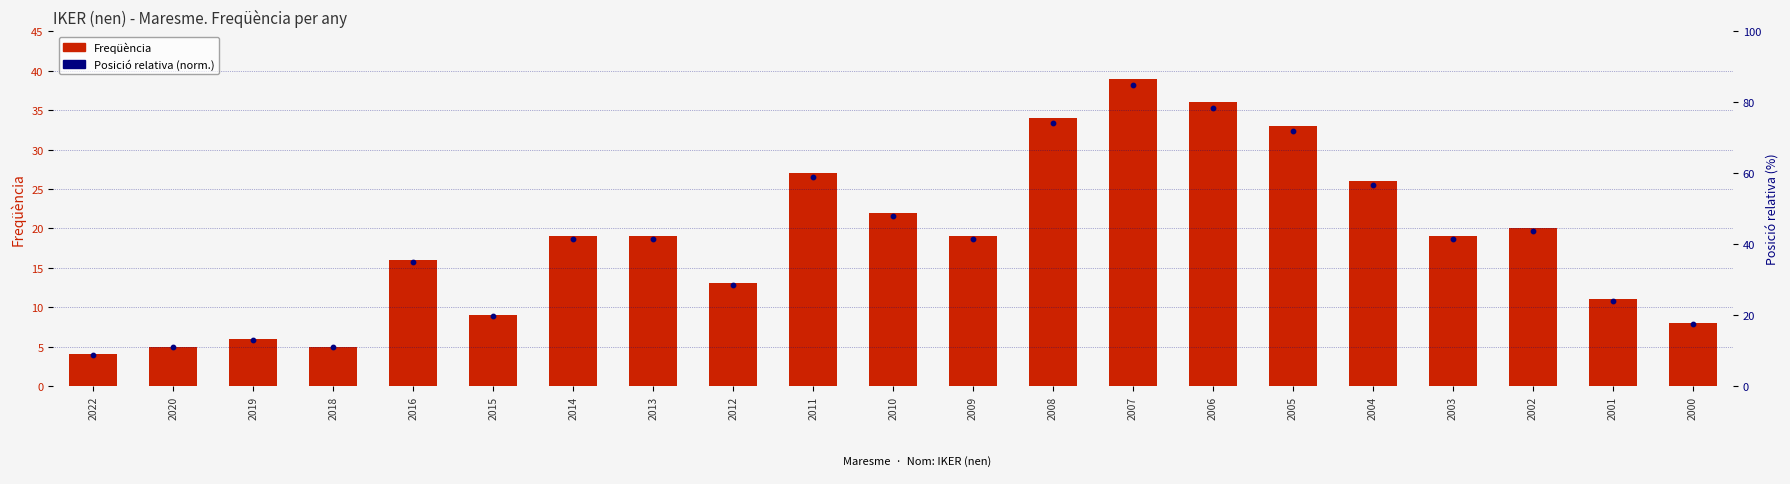

Which series contains the lowest Y value?

Posició relativa (norm.)